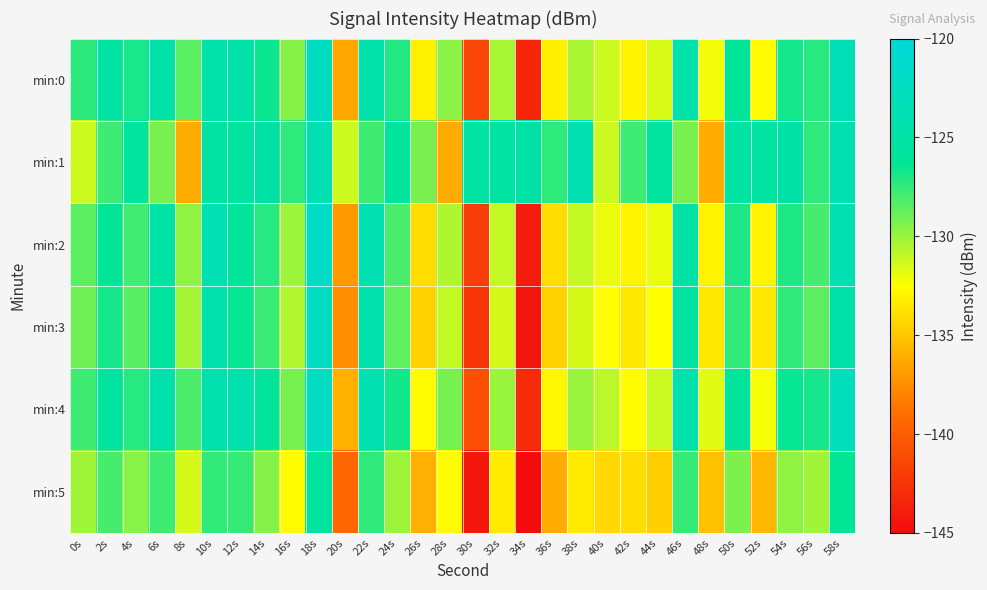

At which category is the sum across all series the highest?

18s